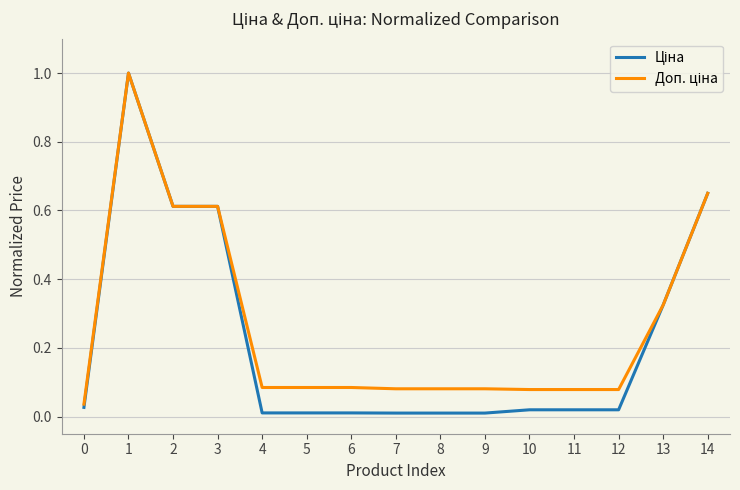

What is the maximum value shown in the chart?

1.0